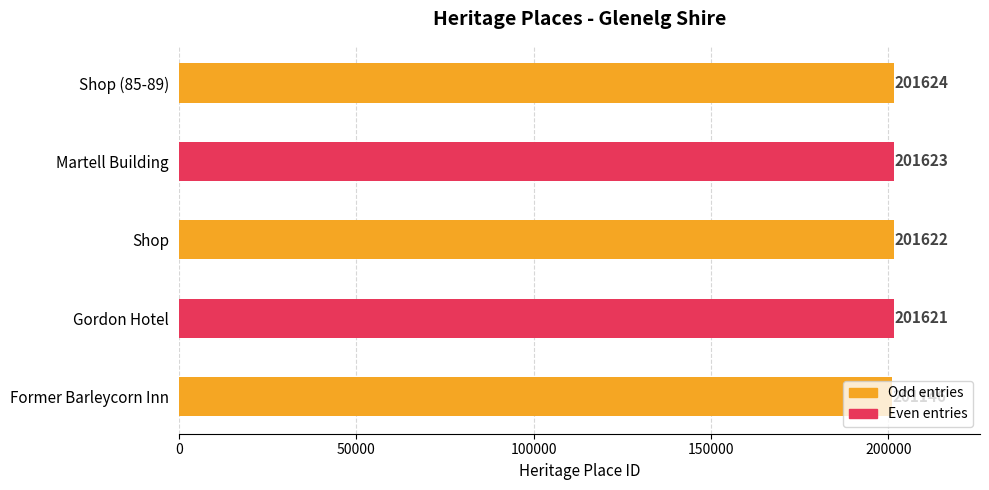

At which label is the value closest to 201385?

Gordon Hotel